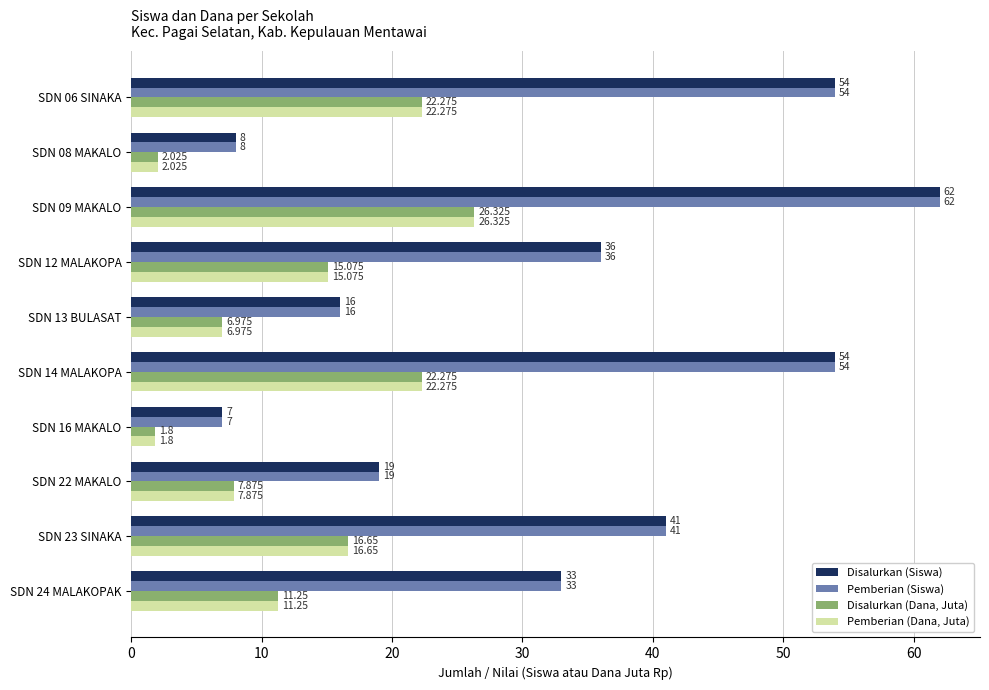

What are all the series names shown in the legend?

Disalurkan (Siswa), Pemberian (Siswa), Disalurkan (Dana, Juta), Pemberian (Dana, Juta)